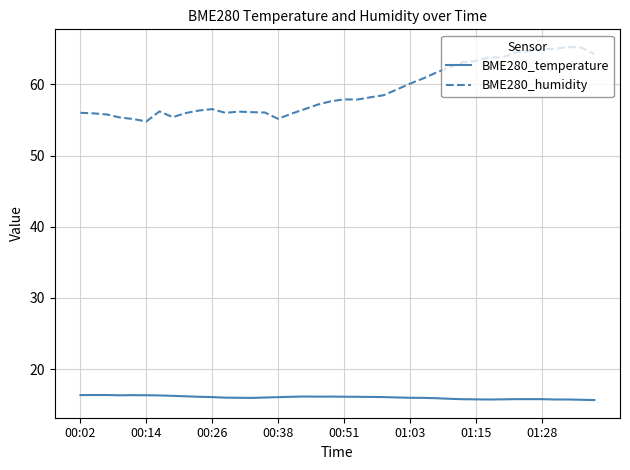

What is the greatest value displayed?

65.3